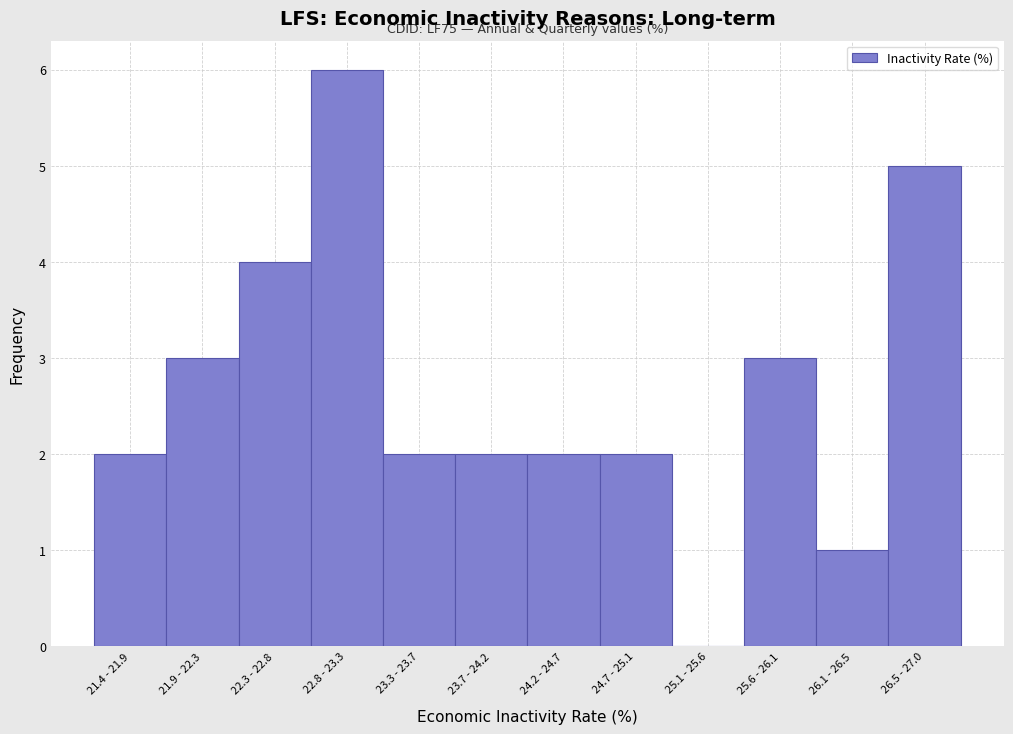

Reading right to left, what are all the values shown in this chart?

26.5 - 27.0=5	26.1 - 26.5=1	25.6 - 26.1=3	25.1 - 25.6=0	24.7 - 25.1=2	24.2 - 24.7=2	23.7 - 24.2=2	23.3 - 23.7=2	22.8 - 23.3=6	22.3 - 22.8=4	21.9 - 22.3=3	21.4 - 21.9=2